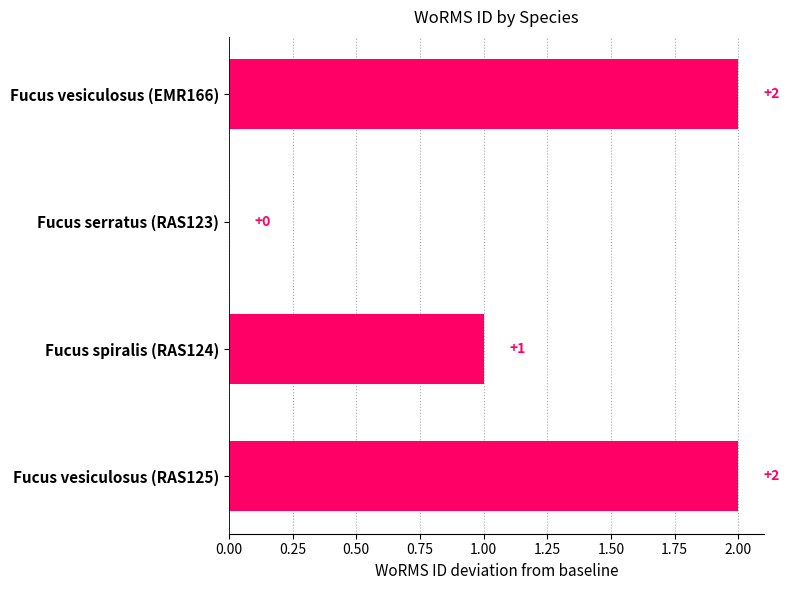

Is it true that the value at Fucus vesiculosus (RAS125) is 2?

True